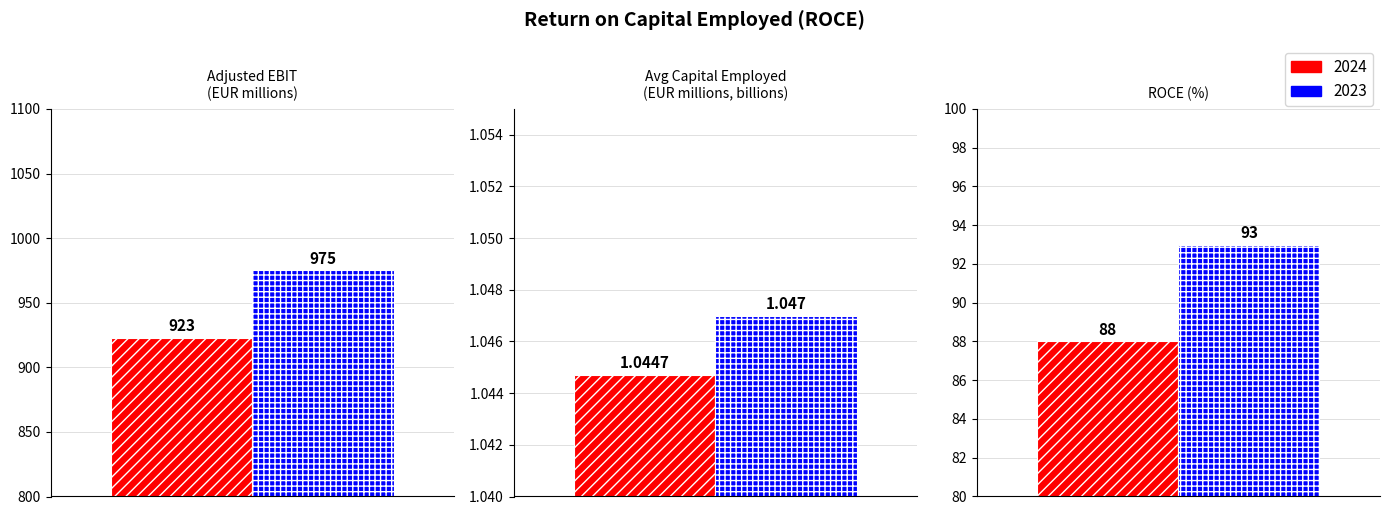

Rank the categories by 2023 value from lowest to highest.

Average capital employed (EUR millions), ROCE (%), Adjusted EBIT (EUR millions)